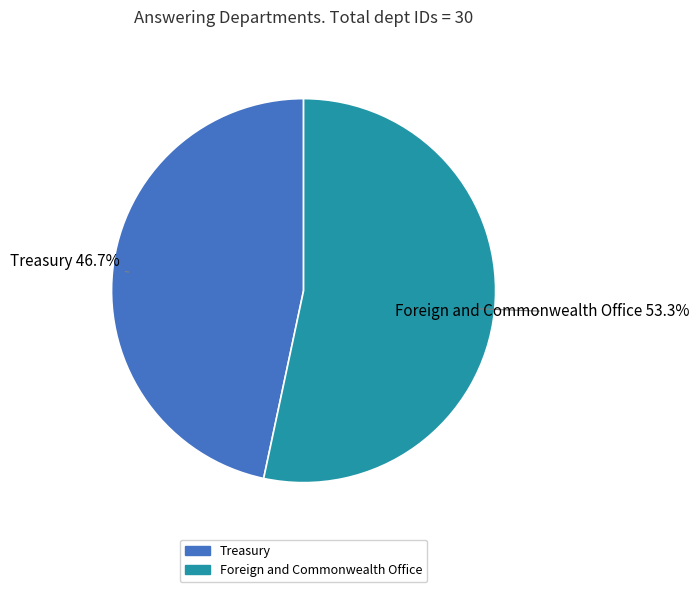

To the nearest percent, what is the combined percentage of Foreign and Commonwealth Office and Treasury?

100%